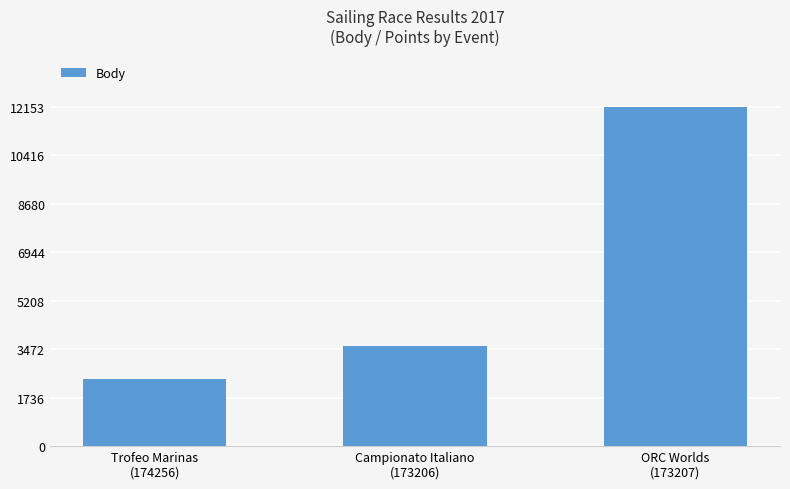

Which has a higher value, ORC Worlds
(173207) or Trofeo Marinas
(174256)?

ORC Worlds
(173207)